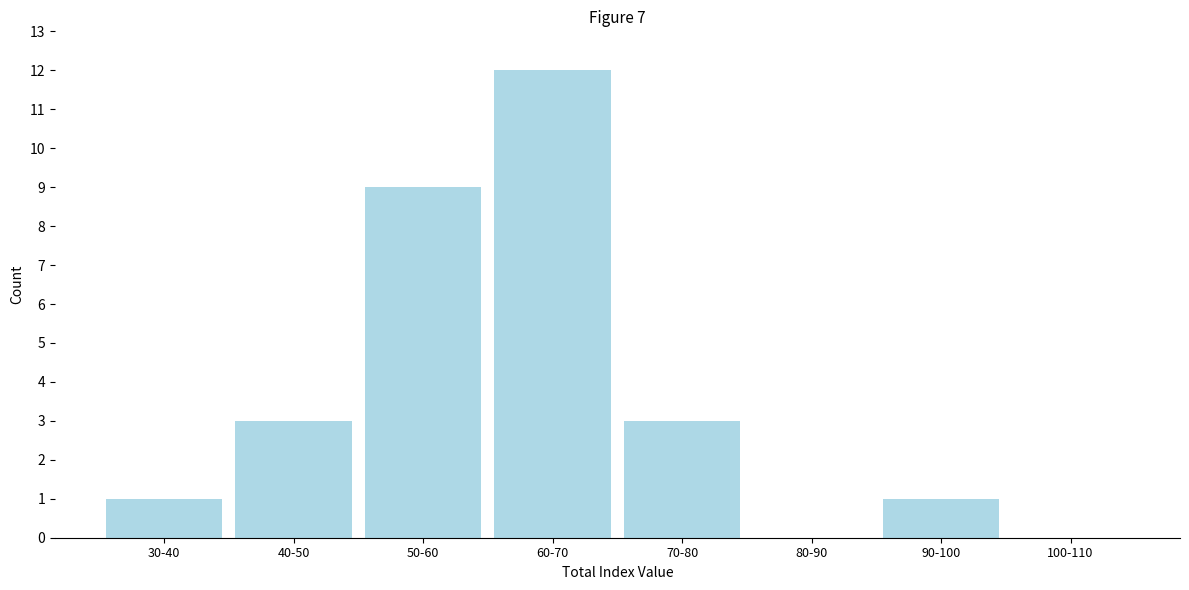

Reading left to right, list all the values displayed in this chart.

30-40=1	40-50=3	50-60=9	60-70=12	70-80=3	80-90=0	90-100=1	100-110=0